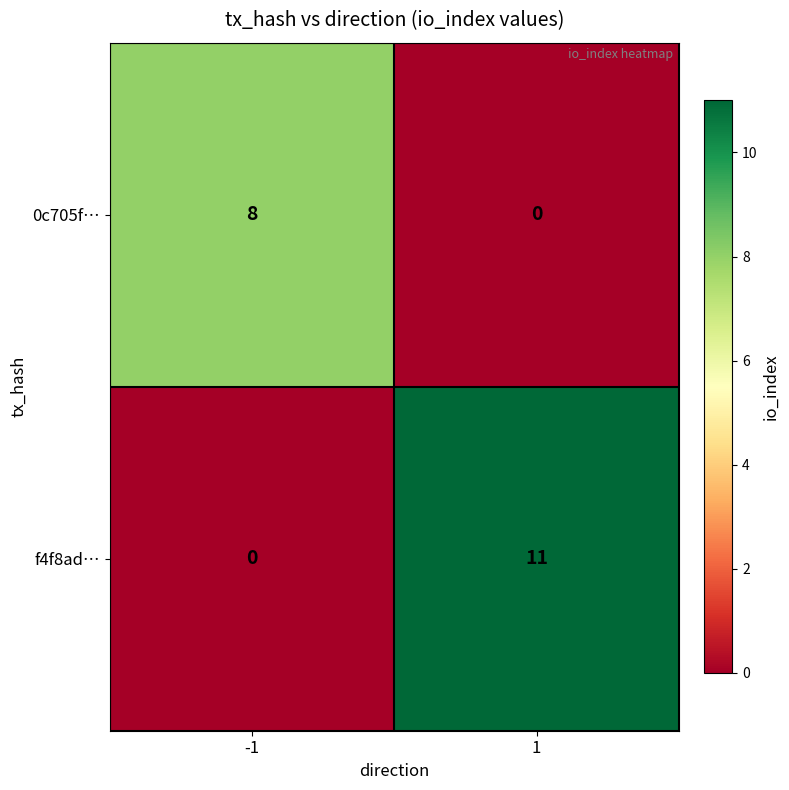

The value of 0c705f… at 1 is 0. True or false?

True